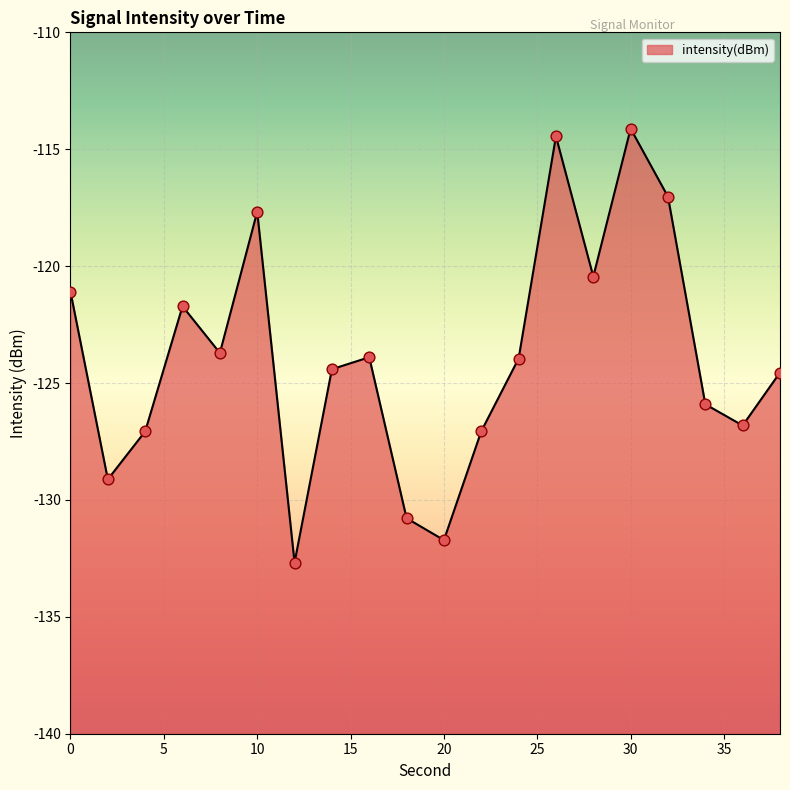

Which has a higher value, 38 or 4?

38